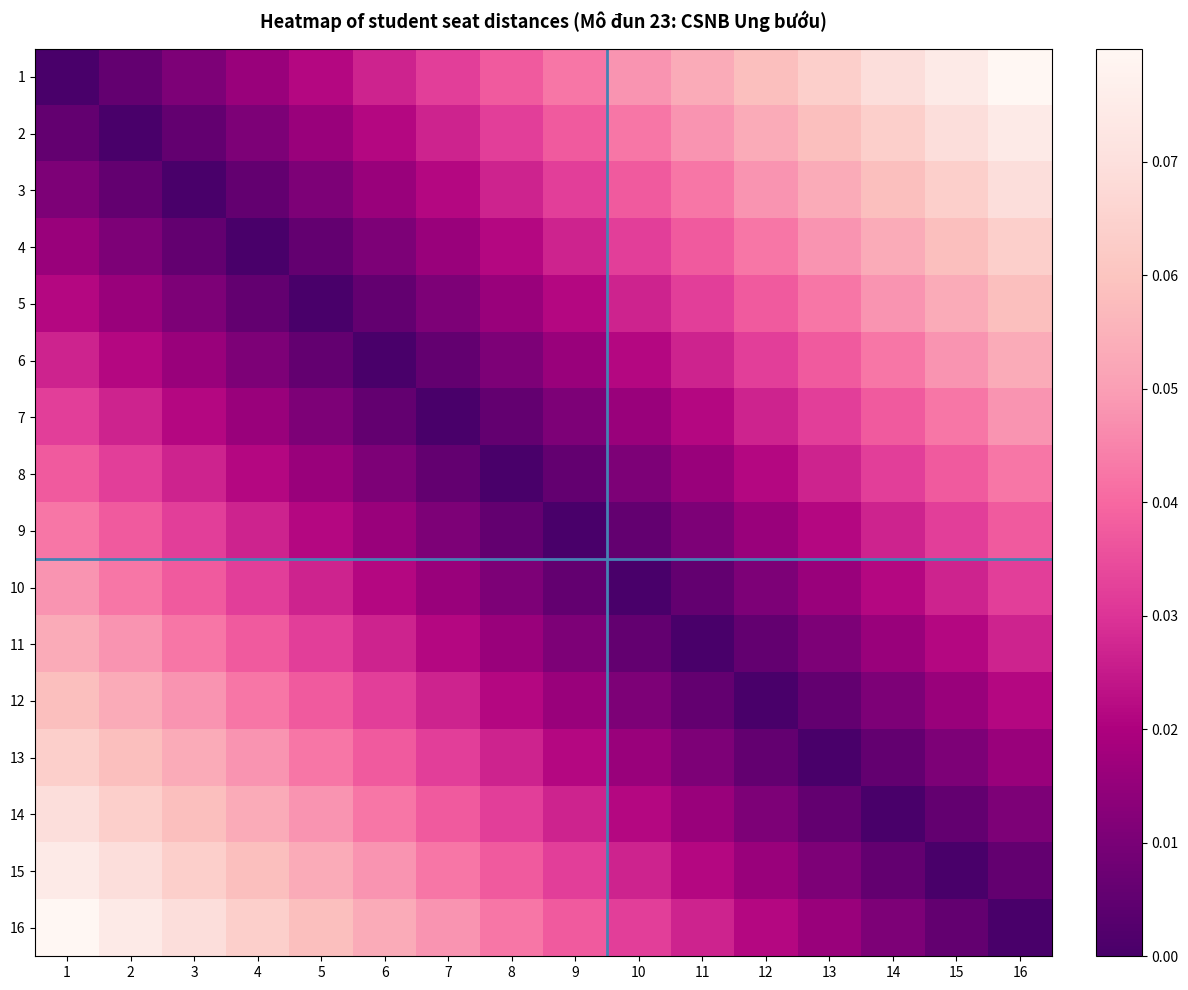

Reading left to right, list all the values displayed in this chart.

1: 1=0.0	2=0.0	3=0.0	4=0.0	5=0.0	6=0.0	7=0.0	8=0.0	9=0.0	10=0.0	11=0.1	12=0.1	13=0.1	14=0.1	15=0.1	16=0.1
2: 1=0.0	2=0.0	3=0.0	4=0.0	5=0.0	6=0.0	7=0.0	8=0.0	9=0.0	10=0.0	11=0.0	12=0.1	13=0.1	14=0.1	15=0.1	16=0.1
3: 1=0.0	2=0.0	3=0.0	4=0.0	5=0.0	6=0.0	7=0.0	8=0.0	9=0.0	10=0.0	11=0.0	12=0.0	13=0.1	14=0.1	15=0.1	16=0.1
4: 1=0.0	2=0.0	3=0.0	4=0.0	5=0.0	6=0.0	7=0.0	8=0.0	9=0.0	10=0.0	11=0.0	12=0.0	13=0.0	14=0.1	15=0.1	16=0.1
5: 1=0.0	2=0.0	3=0.0	4=0.0	5=0.0	6=0.0	7=0.0	8=0.0	9=0.0	10=0.0	11=0.0	12=0.0	13=0.0	14=0.0	15=0.1	16=0.1
6: 1=0.0	2=0.0	3=0.0	4=0.0	5=0.0	6=0.0	7=0.0	8=0.0	9=0.0	10=0.0	11=0.0	12=0.0	13=0.0	14=0.0	15=0.0	16=0.1
7: 1=0.0	2=0.0	3=0.0	4=0.0	5=0.0	6=0.0	7=0.0	8=0.0	9=0.0	10=0.0	11=0.0	12=0.0	13=0.0	14=0.0	15=0.0	16=0.0
8: 1=0.0	2=0.0	3=0.0	4=0.0	5=0.0	6=0.0	7=0.0	8=0.0	9=0.0	10=0.0	11=0.0	12=0.0	13=0.0	14=0.0	15=0.0	16=0.0
9: 1=0.0	2=0.0	3=0.0	4=0.0	5=0.0	6=0.0	7=0.0	8=0.0	9=0.0	10=0.0	11=0.0	12=0.0	13=0.0	14=0.0	15=0.0	16=0.0
10: 1=0.0	2=0.0	3=0.0	4=0.0	5=0.0	6=0.0	7=0.0	8=0.0	9=0.0	10=0.0	11=0.0	12=0.0	13=0.0	14=0.0	15=0.0	16=0.0
11: 1=0.1	2=0.0	3=0.0	4=0.0	5=0.0	6=0.0	7=0.0	8=0.0	9=0.0	10=0.0	11=0.0	12=0.0	13=0.0	14=0.0	15=0.0	16=0.0
12: 1=0.1	2=0.1	3=0.0	4=0.0	5=0.0	6=0.0	7=0.0	8=0.0	9=0.0	10=0.0	11=0.0	12=0.0	13=0.0	14=0.0	15=0.0	16=0.0
13: 1=0.1	2=0.1	3=0.1	4=0.0	5=0.0	6=0.0	7=0.0	8=0.0	9=0.0	10=0.0	11=0.0	12=0.0	13=0.0	14=0.0	15=0.0	16=0.0
14: 1=0.1	2=0.1	3=0.1	4=0.1	5=0.0	6=0.0	7=0.0	8=0.0	9=0.0	10=0.0	11=0.0	12=0.0	13=0.0	14=0.0	15=0.0	16=0.0
15: 1=0.1	2=0.1	3=0.1	4=0.1	5=0.1	6=0.0	7=0.0	8=0.0	9=0.0	10=0.0	11=0.0	12=0.0	13=0.0	14=0.0	15=0.0	16=0.0
16: 1=0.1	2=0.1	3=0.1	4=0.1	5=0.1	6=0.1	7=0.0	8=0.0	9=0.0	10=0.0	11=0.0	12=0.0	13=0.0	14=0.0	15=0.0	16=0.0